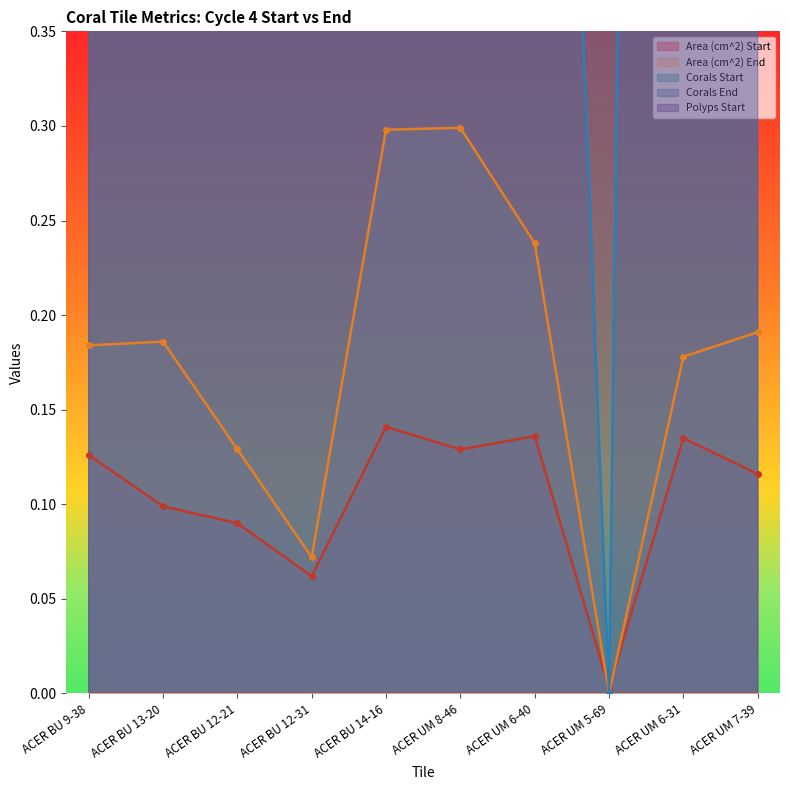

What is the difference between the Corals End values at ACER UM 6-40 and ACER BU 13-20?

1.0